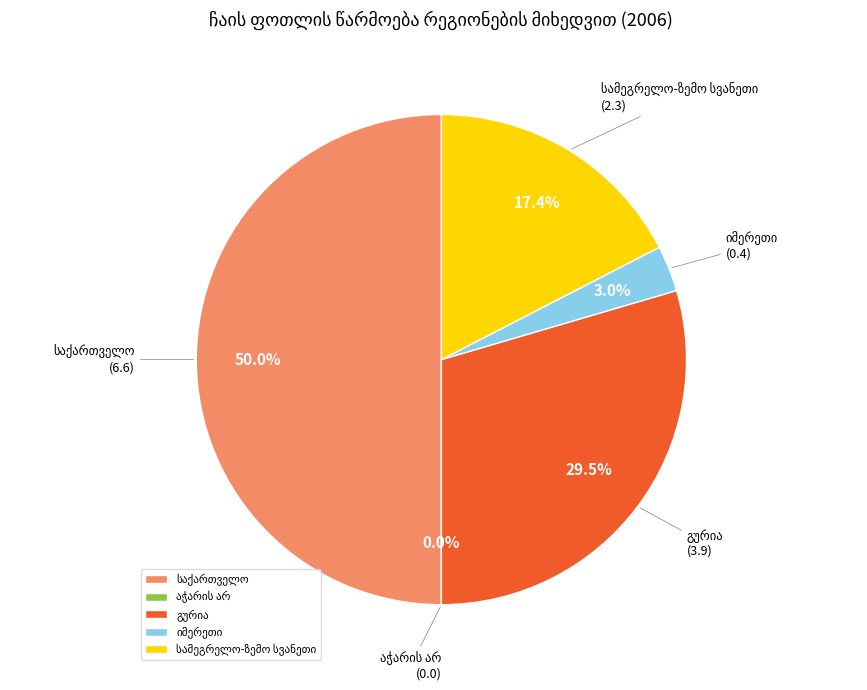

Which slice is the largest?

საქართველო